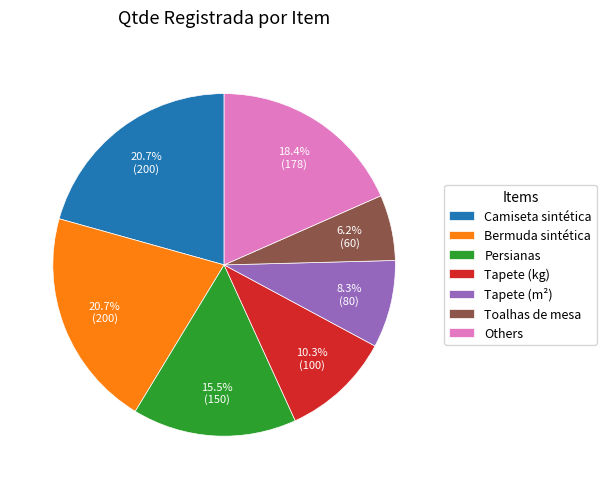

What is the ratio of the value at Tapete (m²) to the value at Toalhas de mesa?

1.3